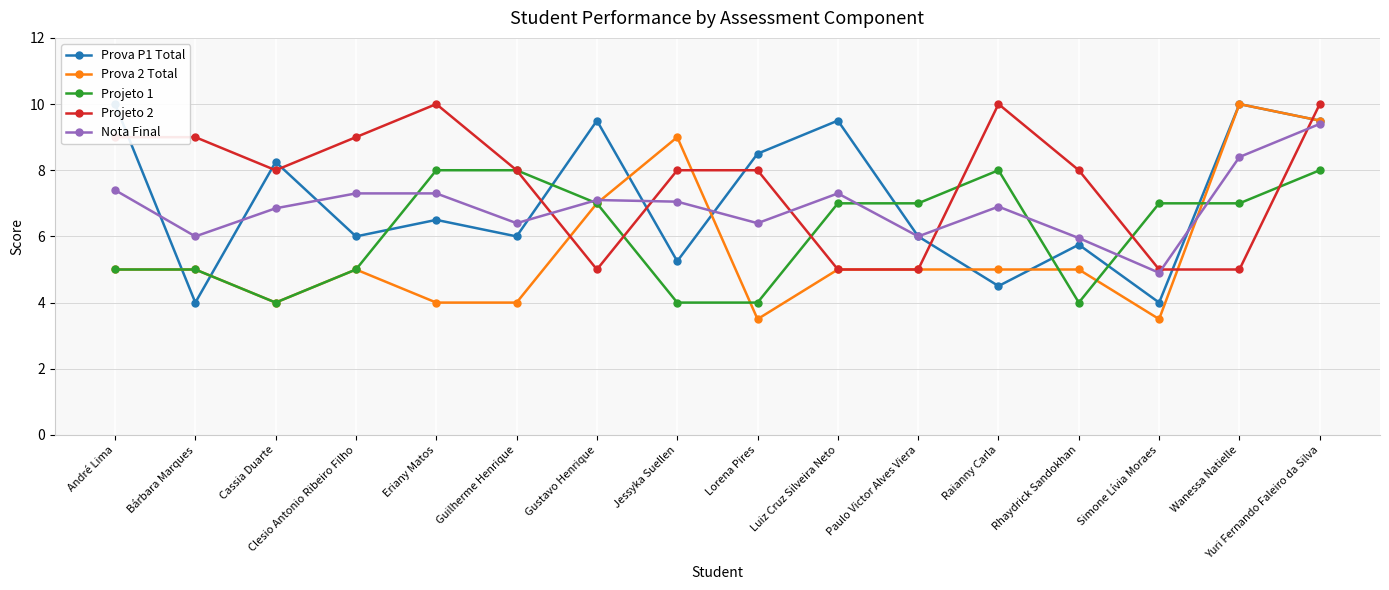

What position from the left is Rhaydrick Sandokhan?

13